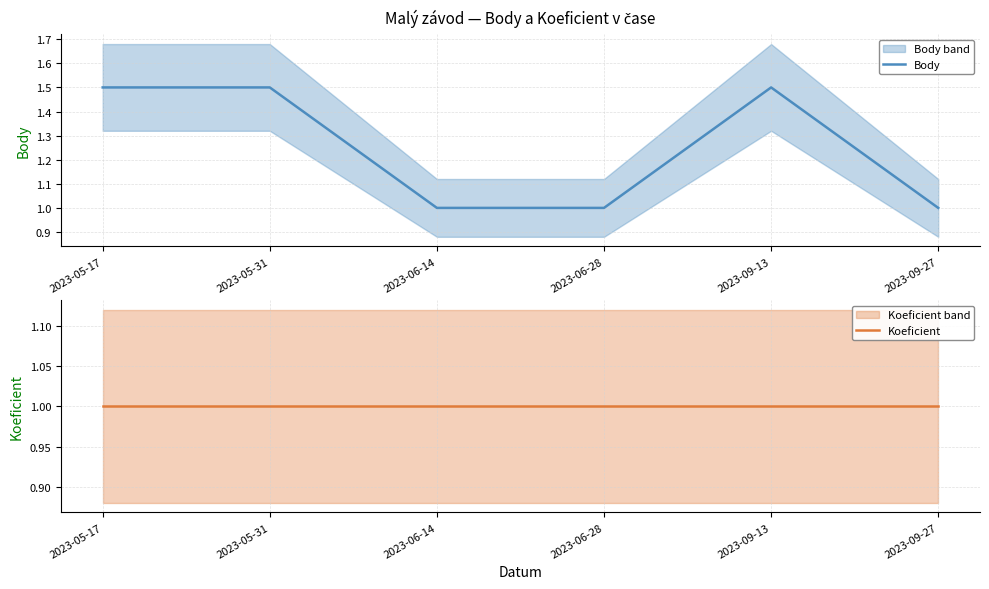

What is the average value of the Koeficient series?

1.0